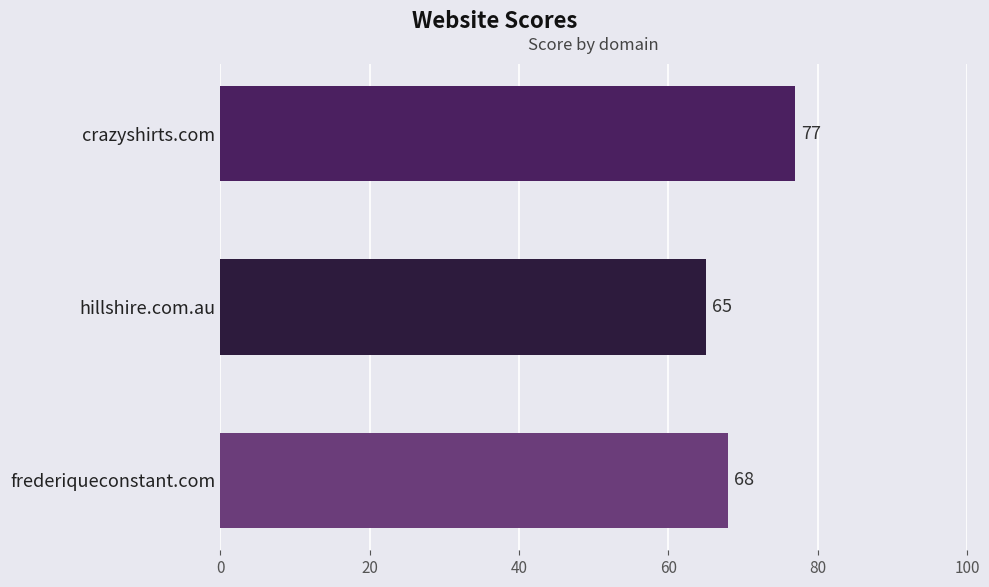

At which label is the value closest to 71?

frederiqueconstant.com